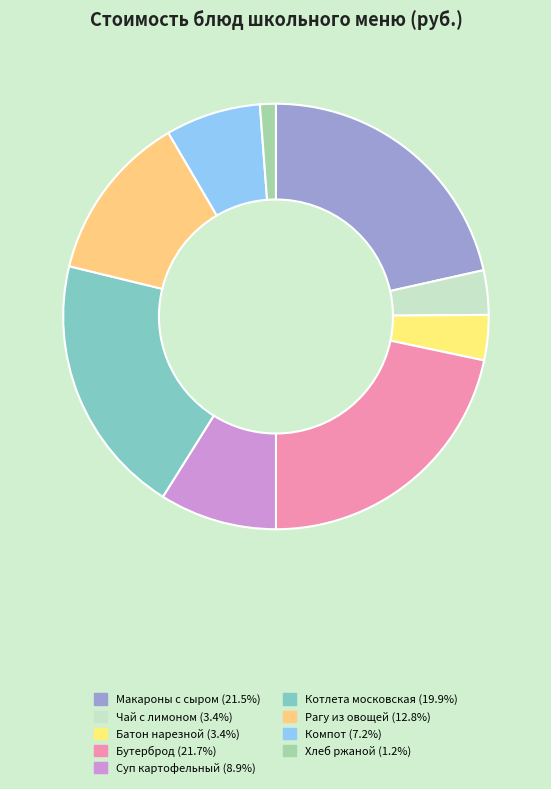

How many slices are in this pie chart?

9